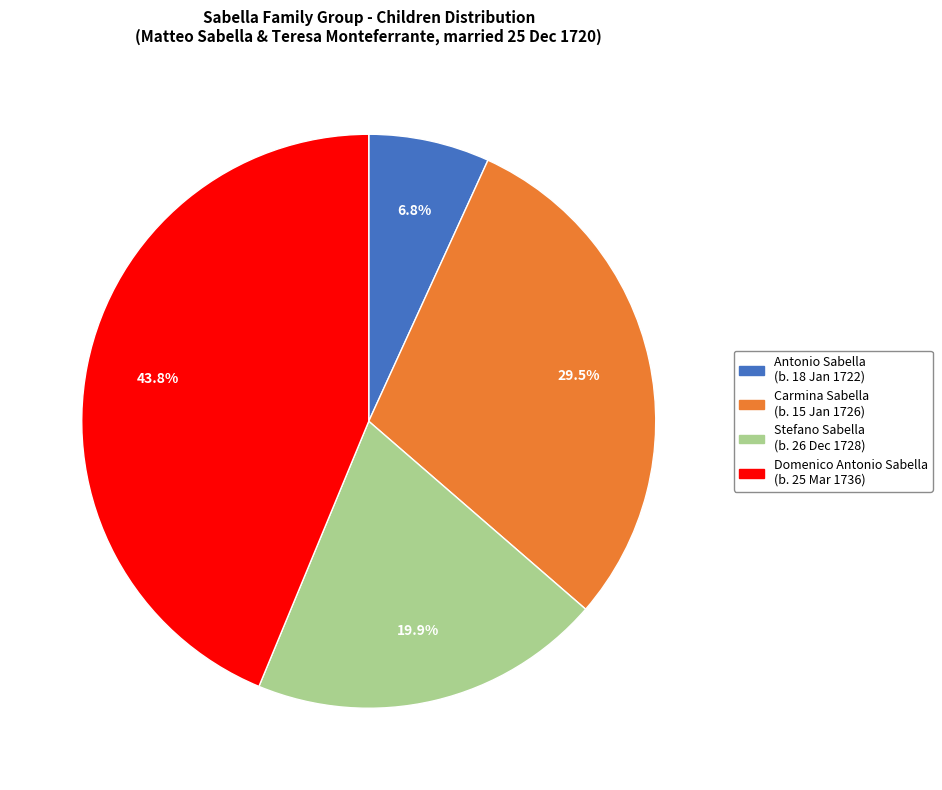

What is the largest slice in the pie chart?

Domenico Antonio Sabella